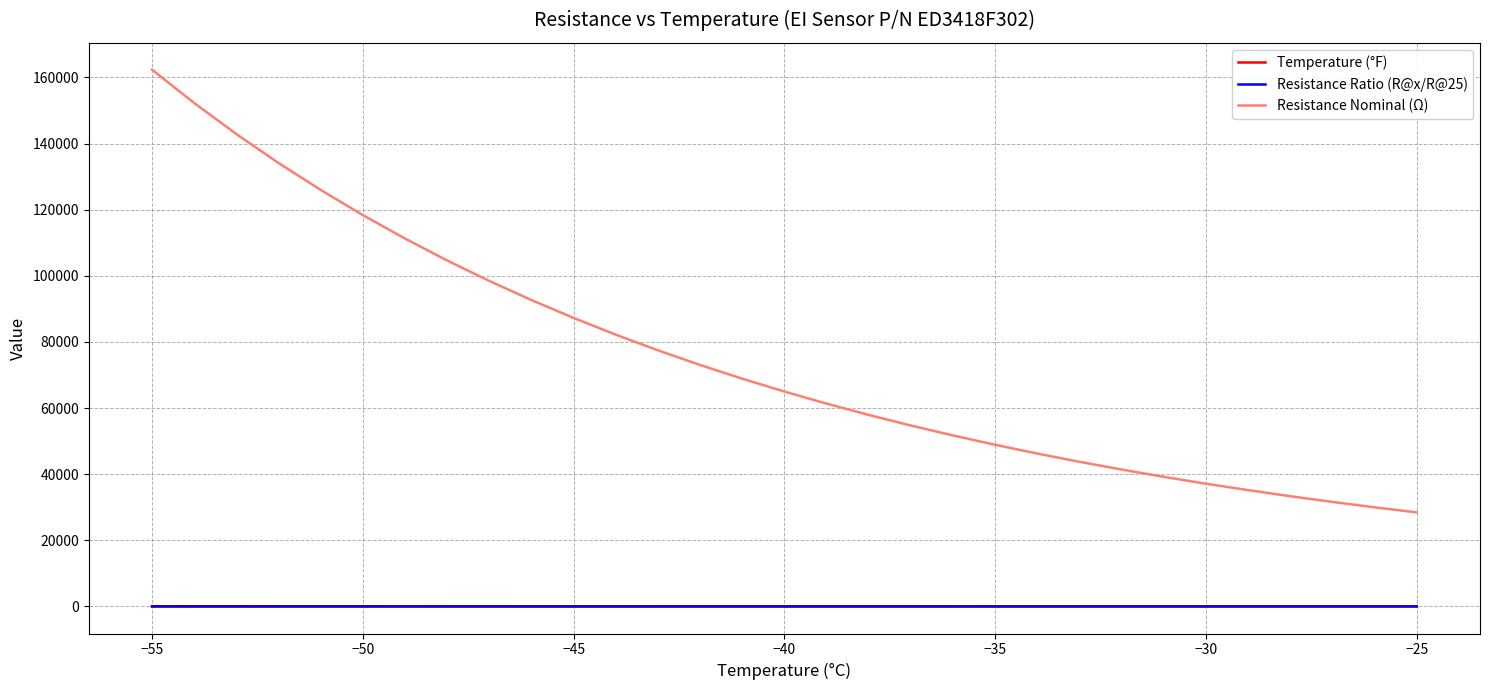

Is this an area chart (filled region under the line)?

No